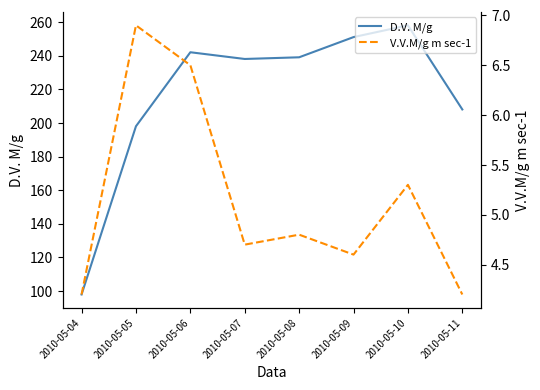

What is the total value across all series at 2010-05-09?

255.6